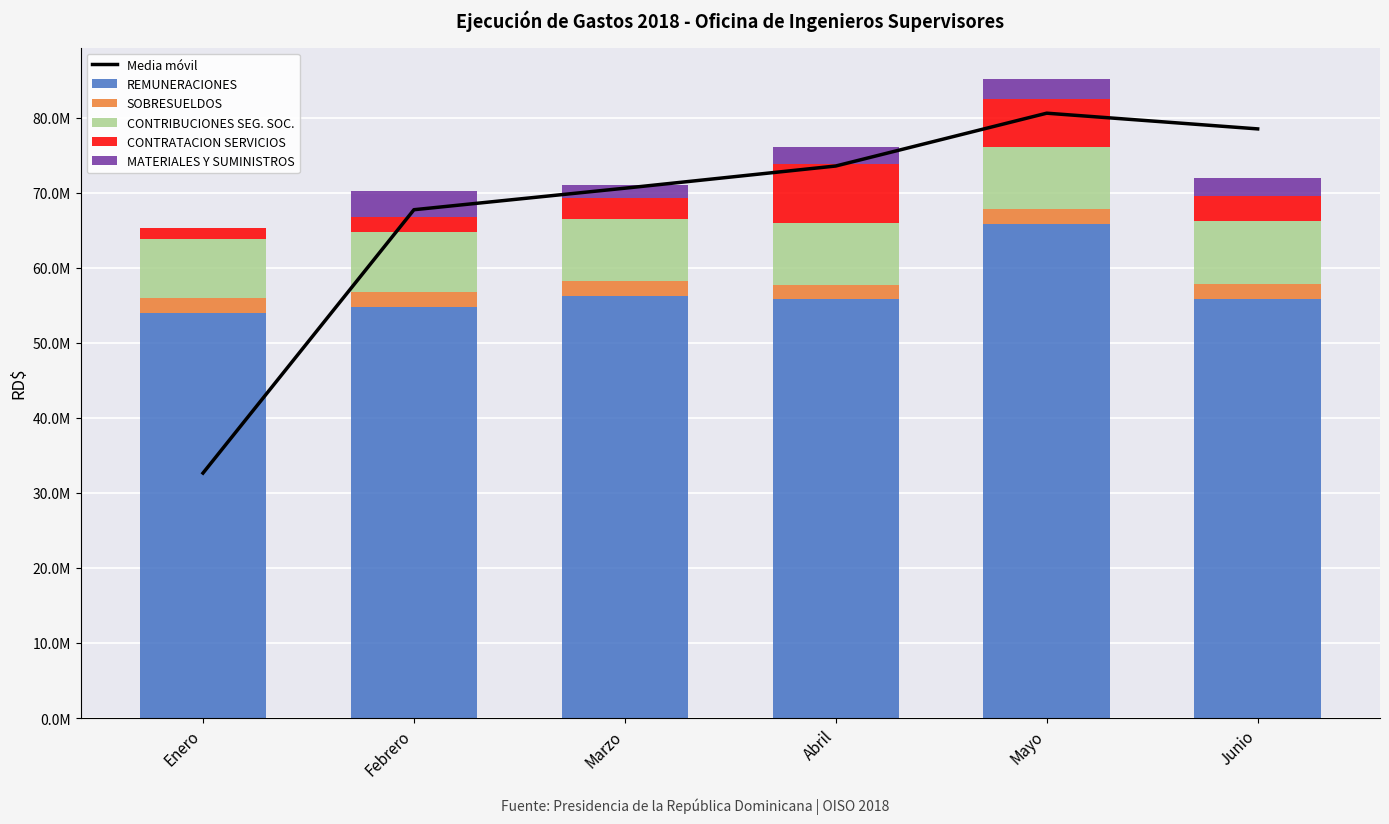

At which label is Media móvil closest to 56621534?

Febrero